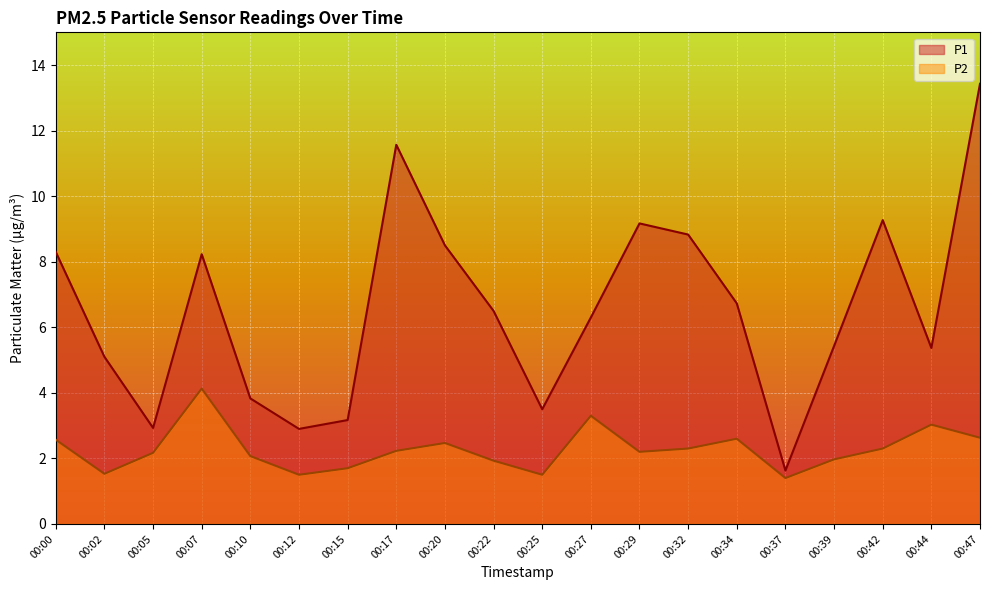

What is the approximate value of P2 at 00:47?

2.6